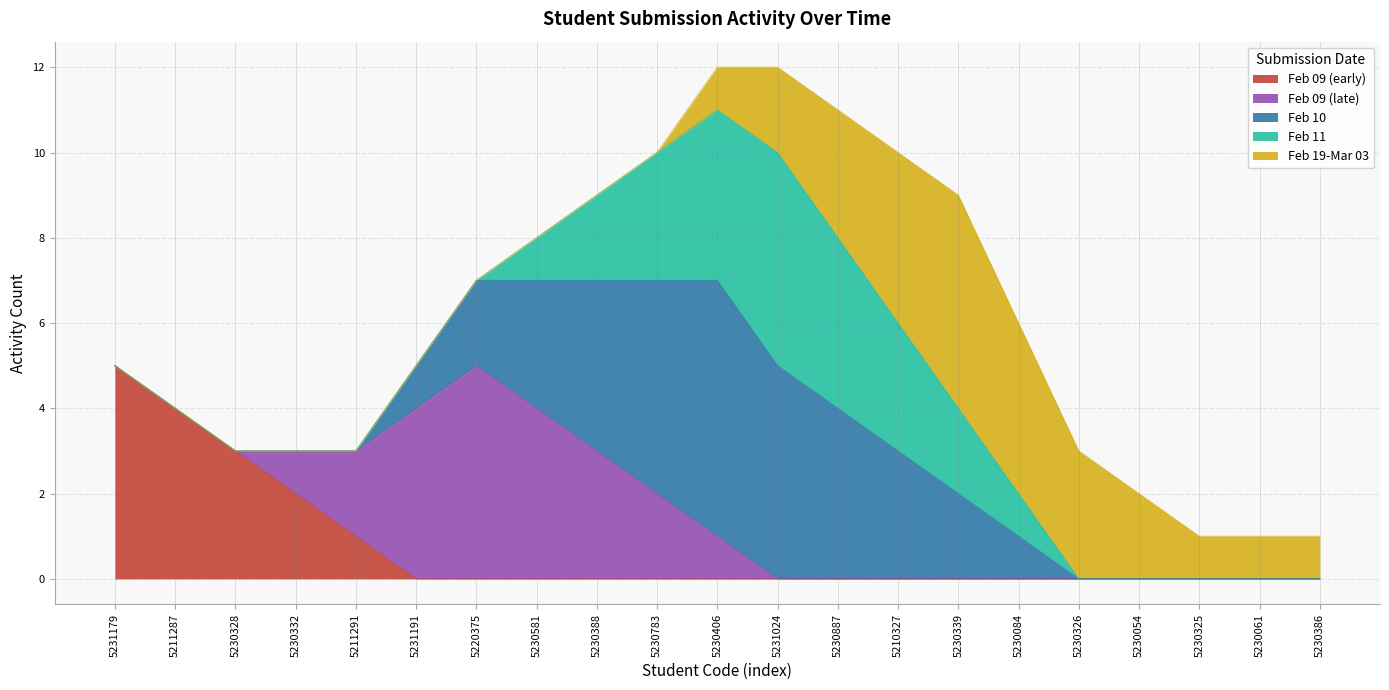

What is the sum of the Feb 09 (late) values at 5210327 and 5230388?

3